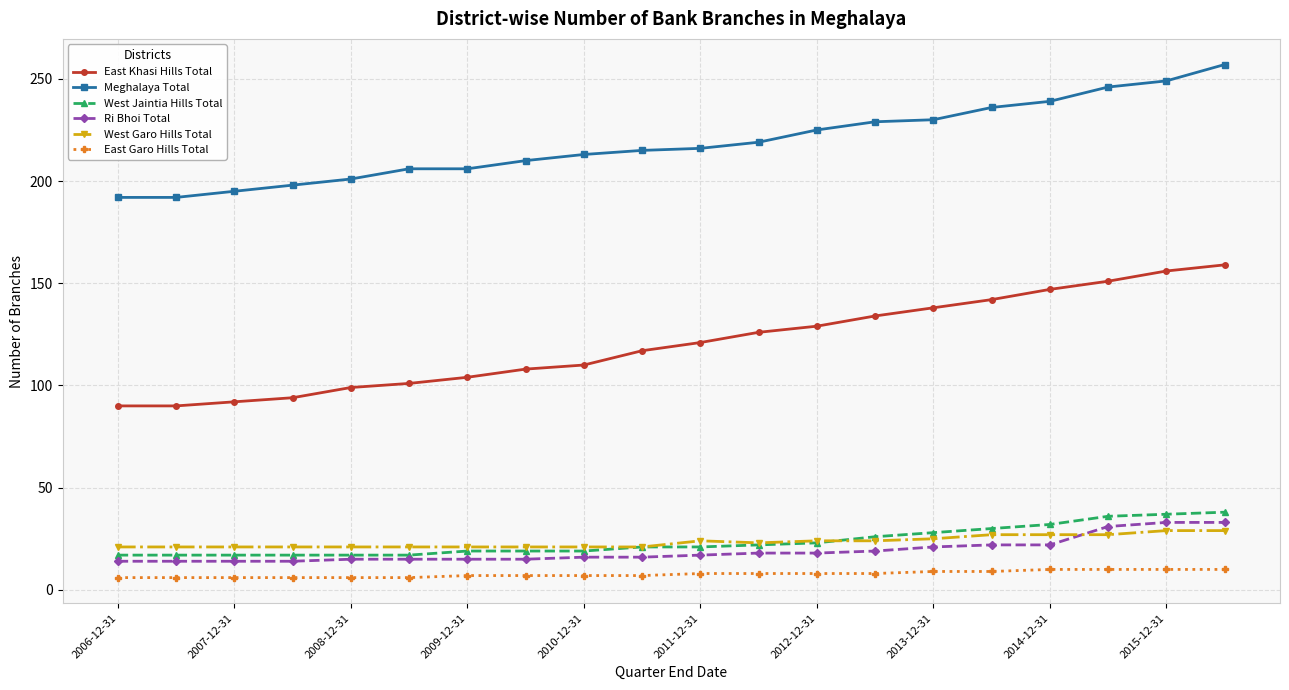

True or false: Meghalaya Total and East Khasi Hills Total cross at least once.

False